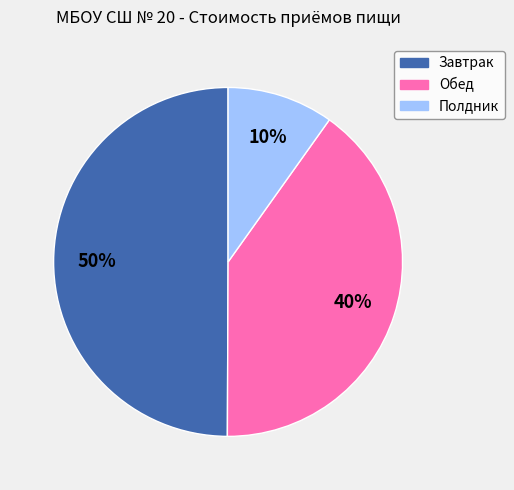

Rank the categories by value from highest to lowest.

Завтрак, Обед, Полдник